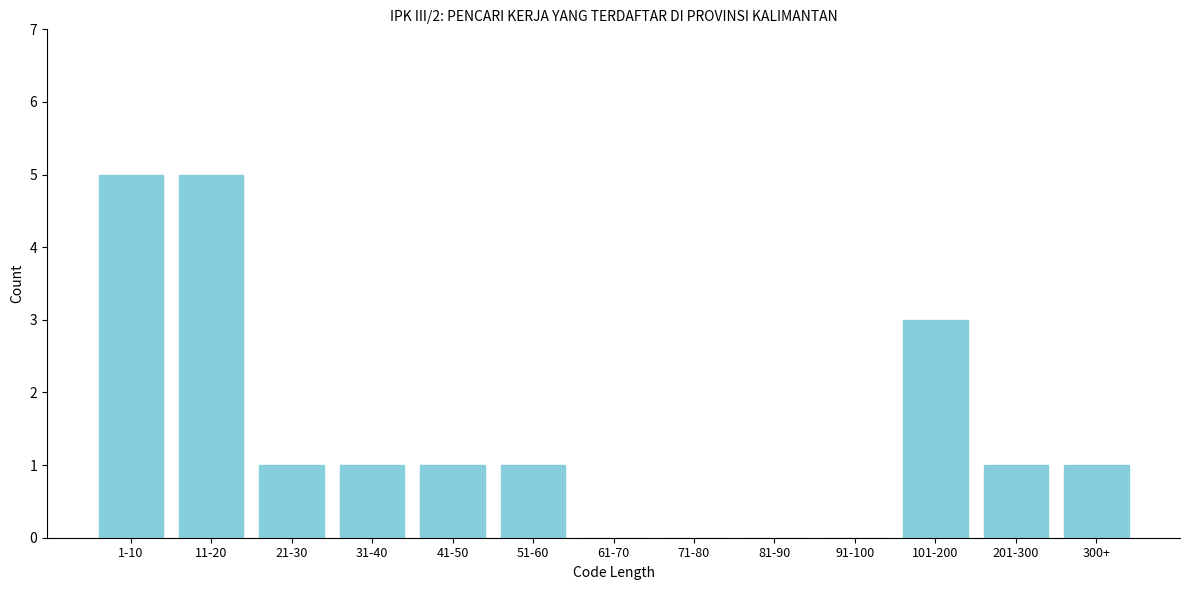

Reading right to left, what are all the values shown in this chart?

300+=1	201-300=1	101-200=3	91-100=0	81-90=0	71-80=0	61-70=0	51-60=1	41-50=1	31-40=1	21-30=1	11-20=5	1-10=5